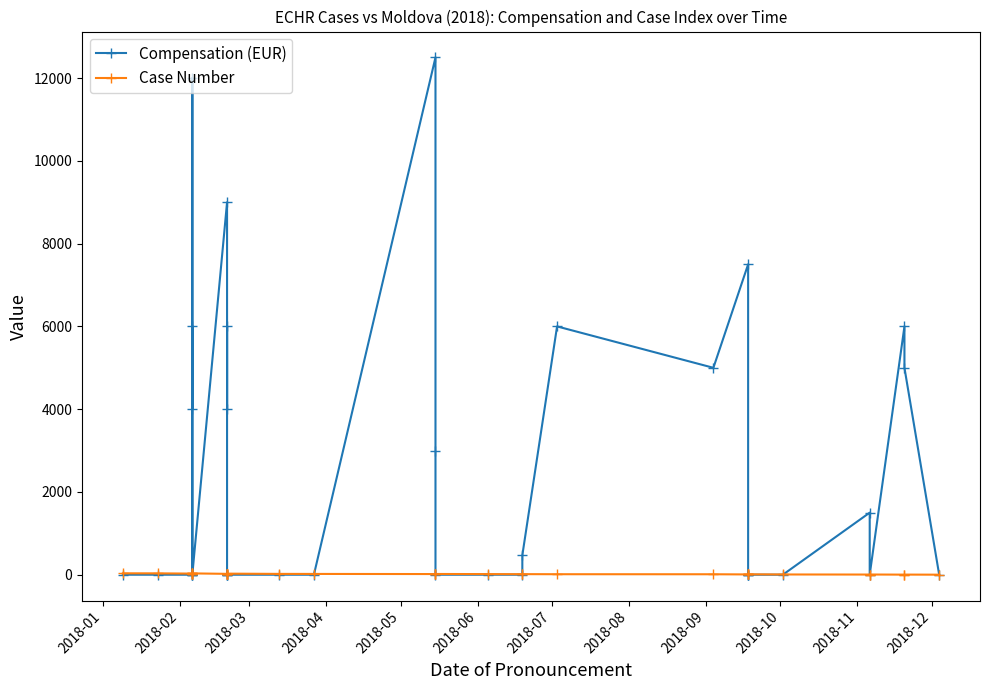

What is the difference between the maximum and minimum values in the Compensation (EUR) series?

12500